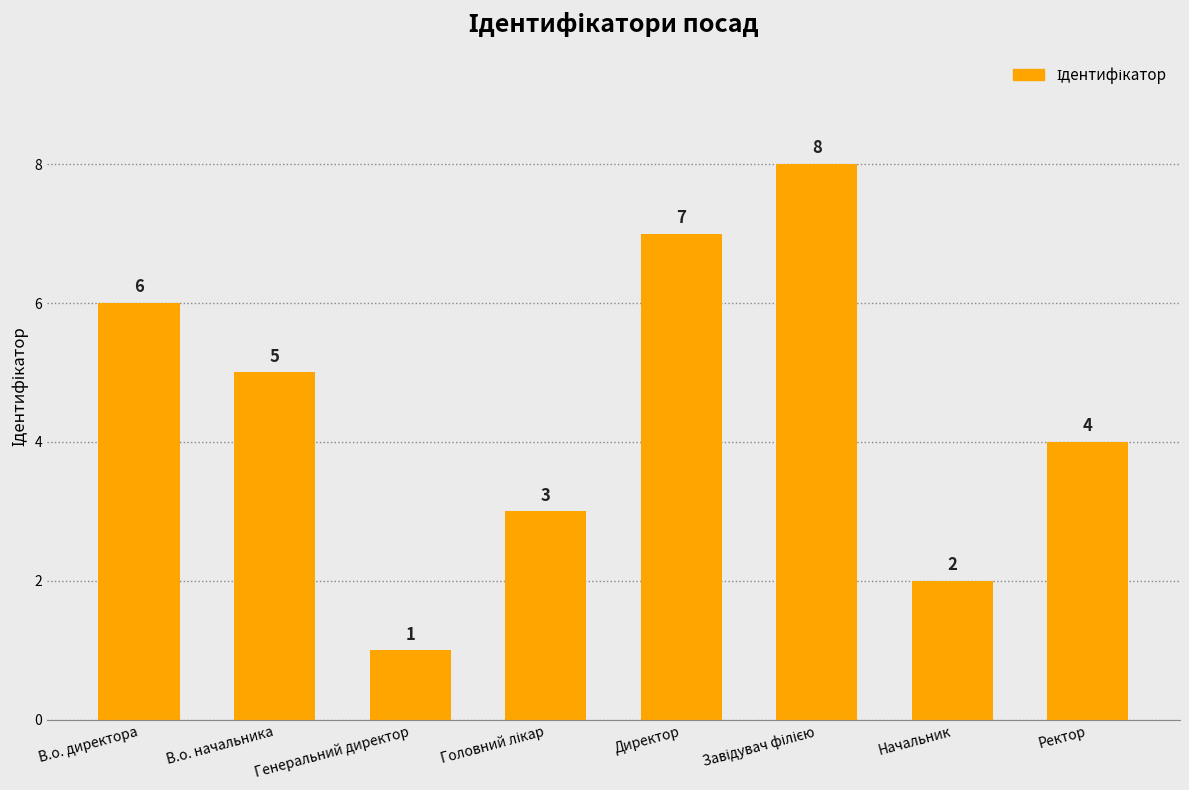

What is the difference between the maximum and minimum values?

7